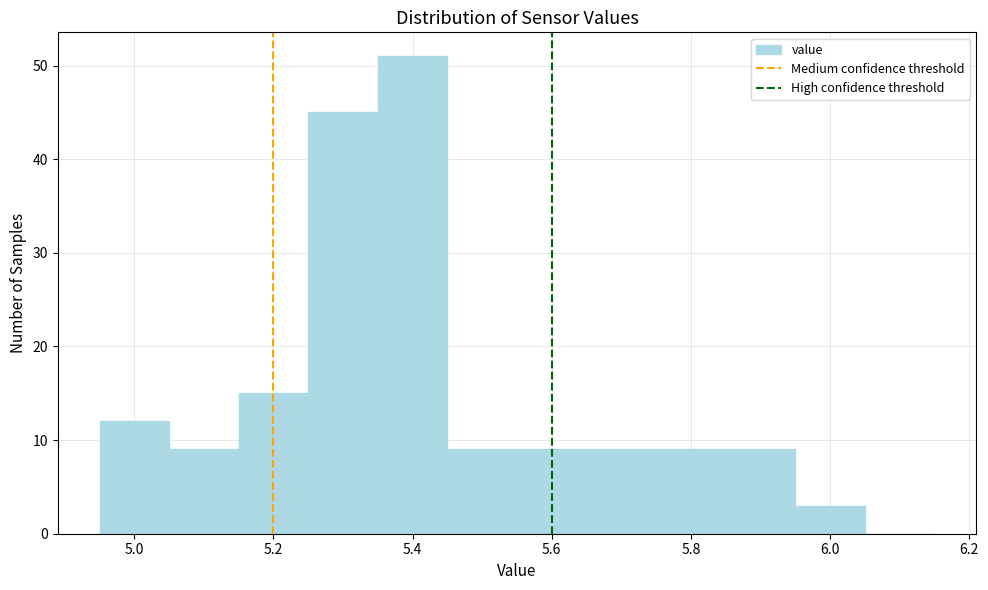

Reading left to right, transcribe this chart: for each bar, give the range it covers on the x-axis and its height. Neither the bar edges nor the heights are printed on the chart, so give them approximately, as read against the axes.

4.95 to 5.05: 12
5.05 to 5.15: 9
5.15 to 5.25: 15
5.25 to 5.35: 45
5.35 to 5.45: 51
5.45 to 5.55: 9
5.55 to 5.65: 9
5.65 to 5.75: 9
5.75 to 5.85: 9
5.85 to 5.95: 9
5.95 to 6.05: 3
6.05 to 6.15: 0